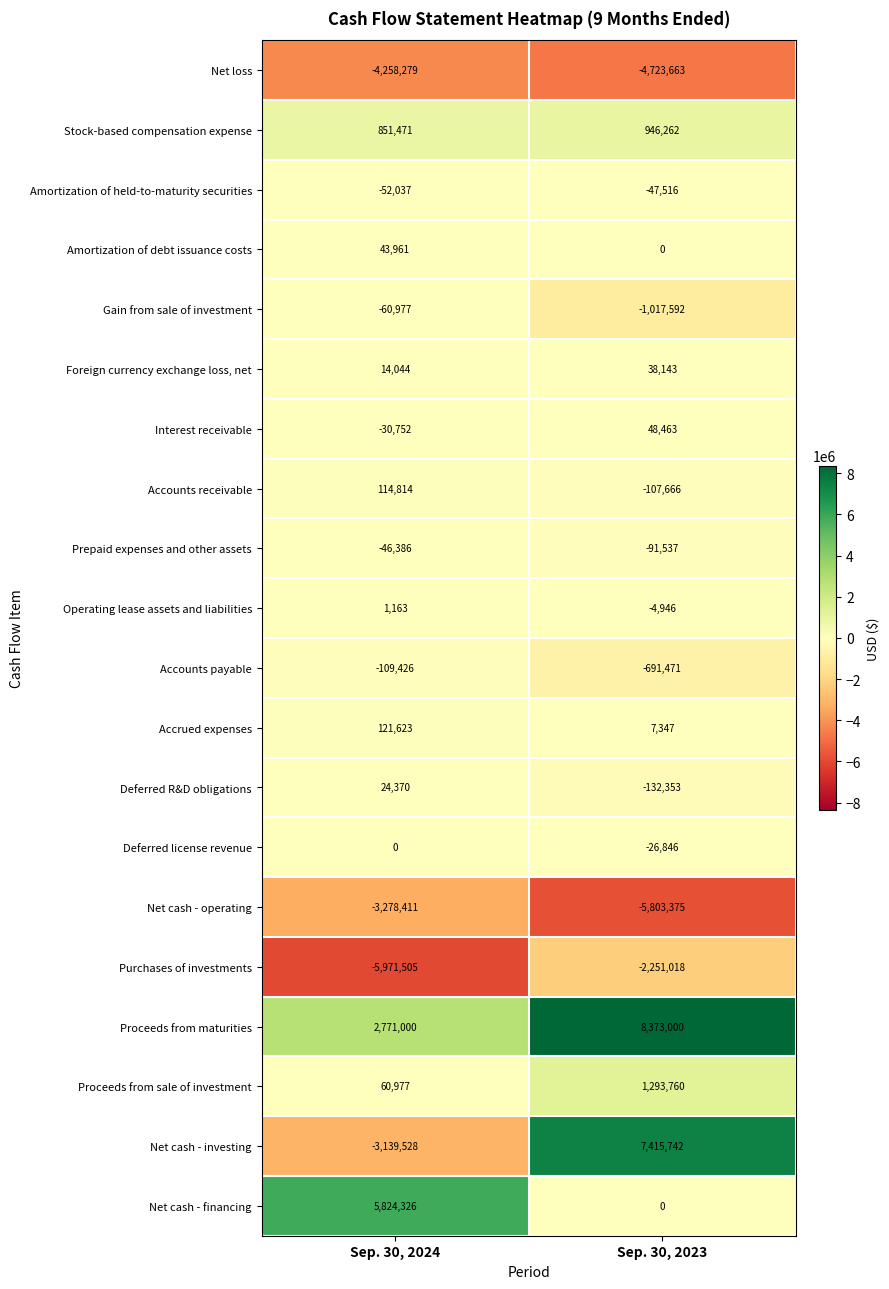

Where is Net cash - operating nearest to the value -4540893?

Sep. 30, 2024